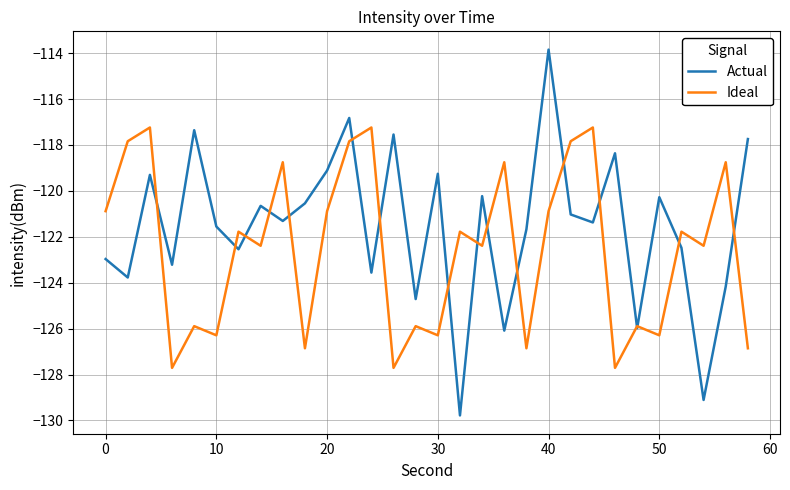

What is the smallest value displayed?

-129.8